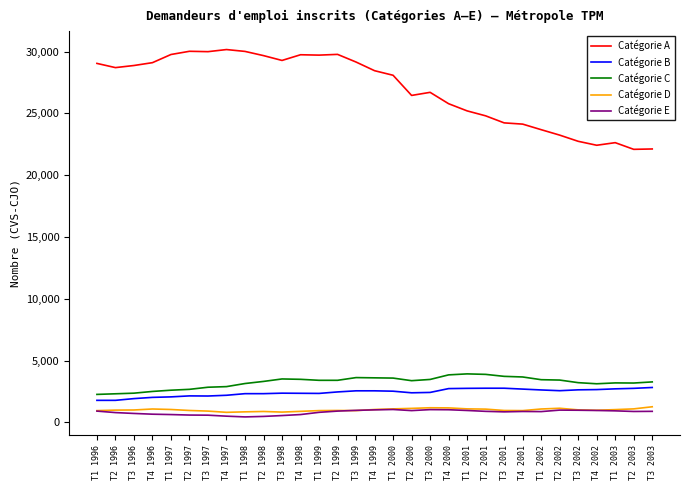

What is the sum of all Catégorie A values?

835710